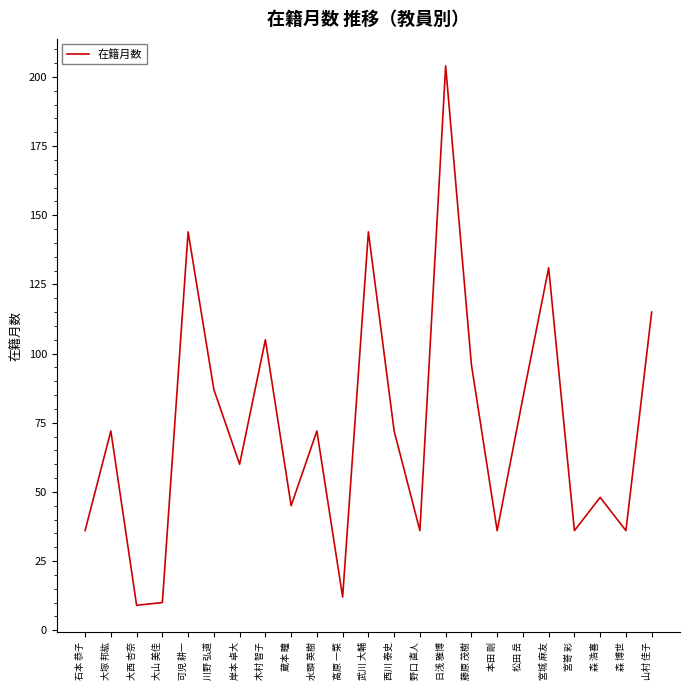

Which category has the highest value across all series?

日浅 雅博